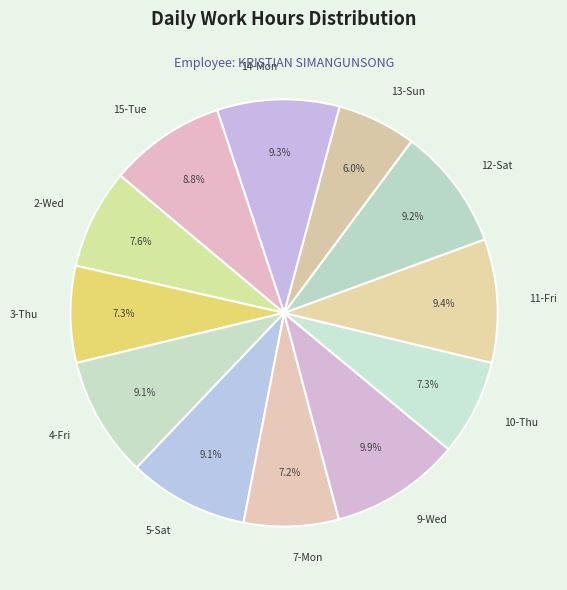

Between 3-Thu and 4-Fri, which is larger?

4-Fri